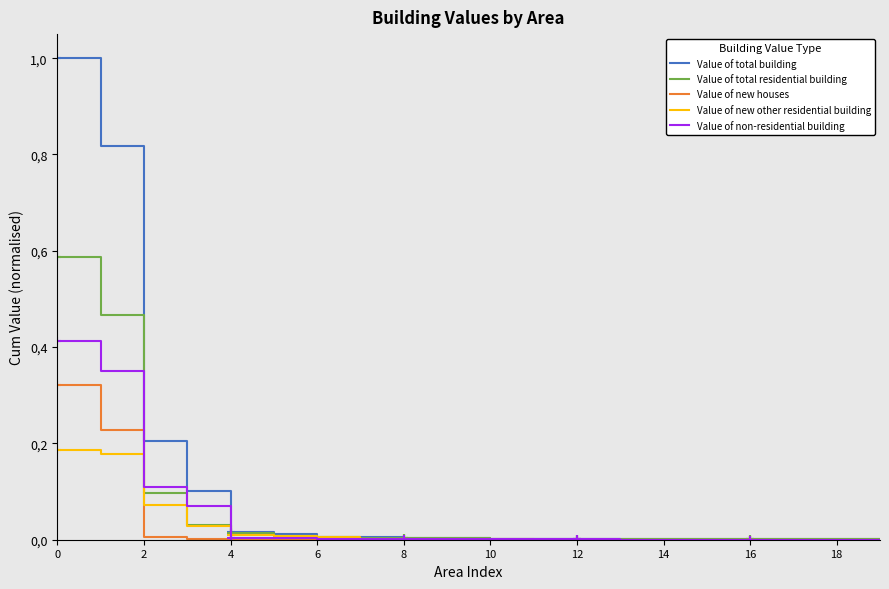

Is this an area chart (filled region under the line)?

No